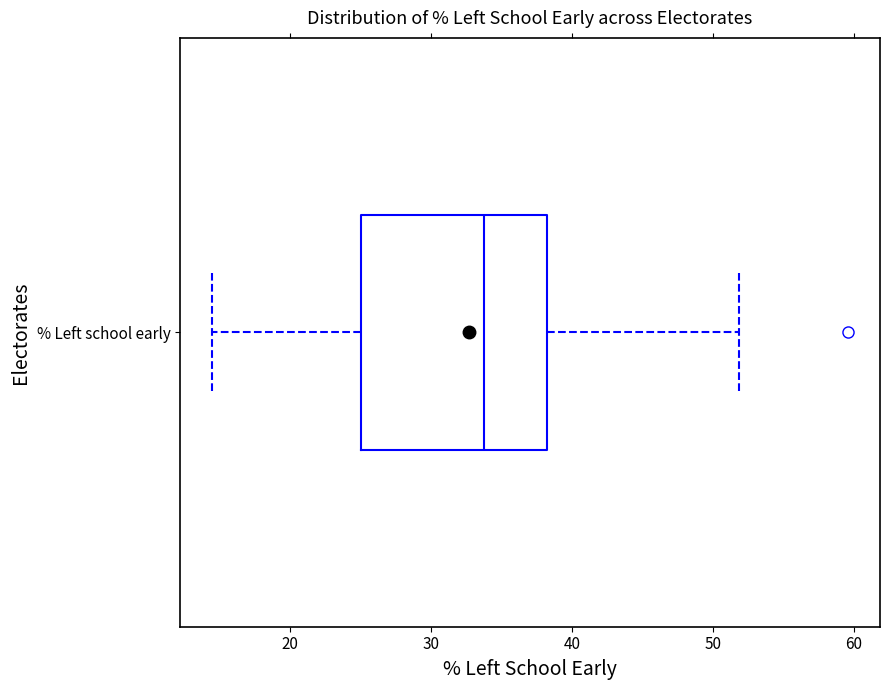

Where is the left edge of the box for % Left school early on the x-axis? The values are not printed on the chart, so give them approximately, as read against the axis.

25